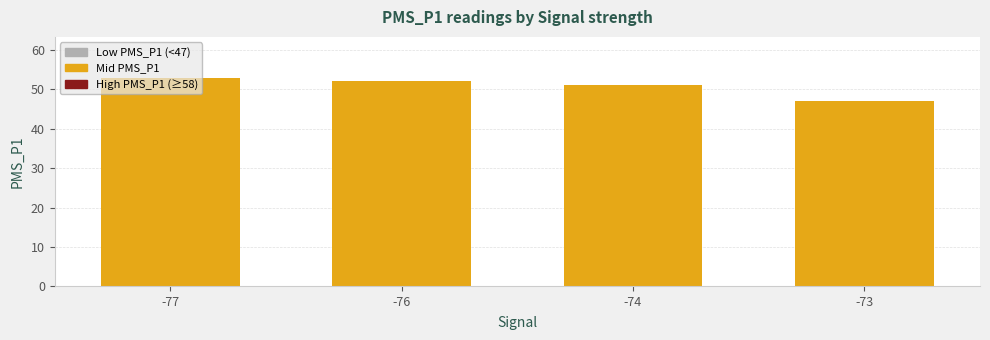

Are the bars horizontal?

No